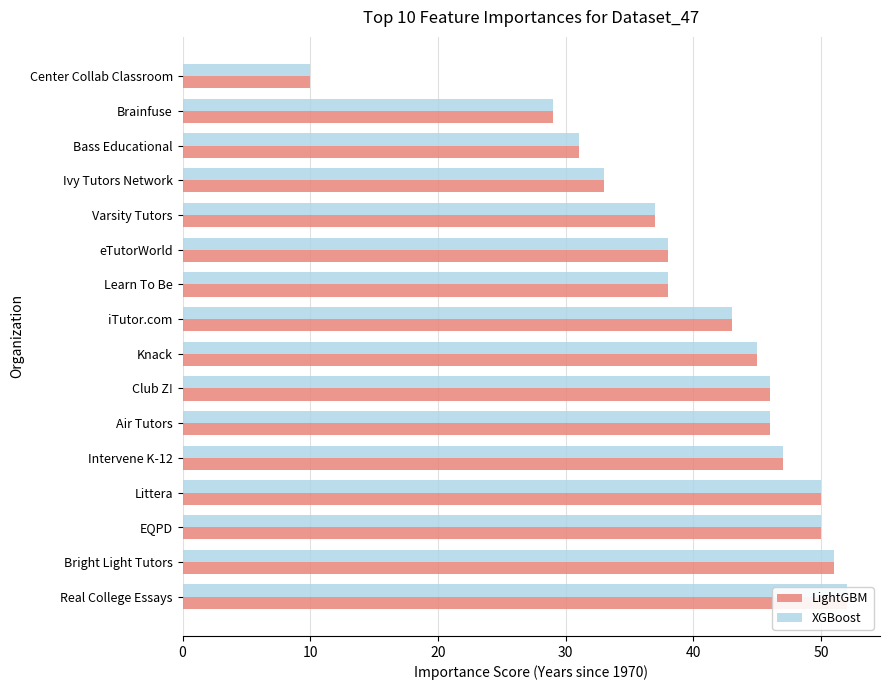

What value does the XGBoost series have at Ivy Tutors Network, to the nearest 5?

35